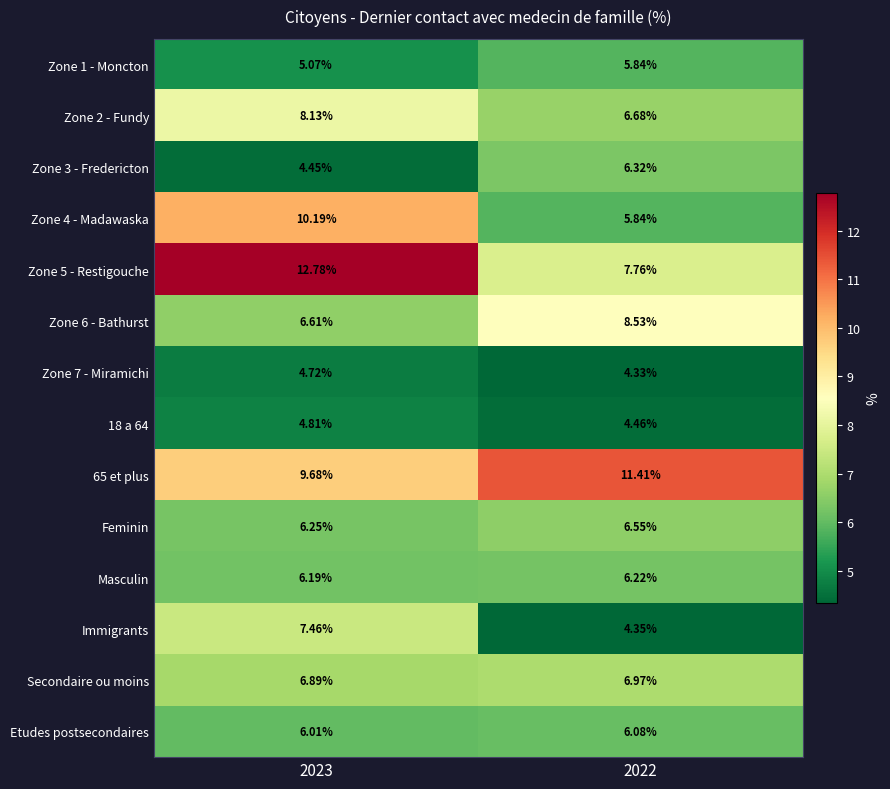

Is the value of Masculin at 2023 greater than the value of Zone 1 - Moncton at 2023?

Yes